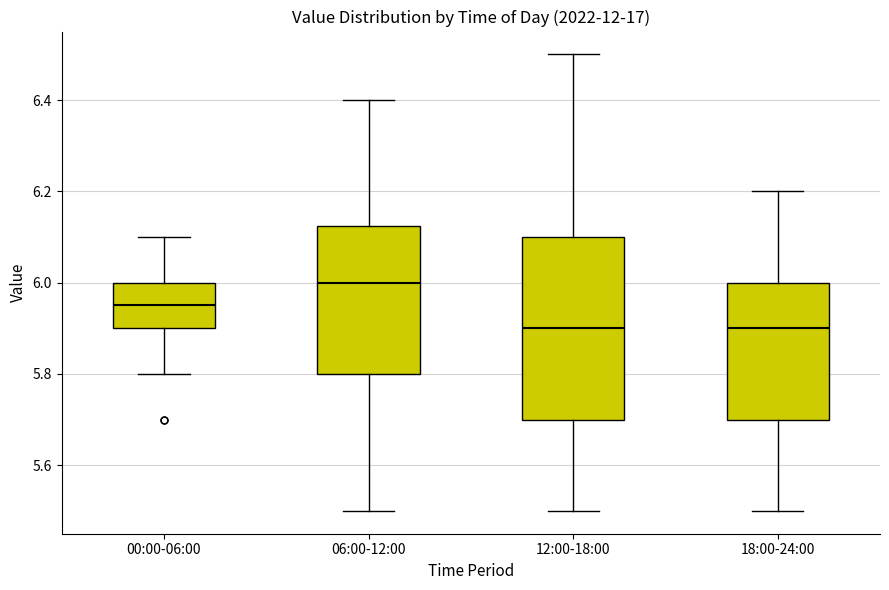

Reading left to right, transcribe this box plot: for each box, give where its median line is, the range the box spans, and where its two whiskers end, as read against the y-axis. The values are not printed on the chart, so give them approximately, as read against the axis.

00:00-06:00: median 5.96, box 5.90 to 6.00, whiskers 5.80 to 6.10
06:00-12:00: median 6.00, box 5.80 to 6.12, whiskers 5.50 to 6.40
12:00-18:00: median 5.90, box 5.70 to 6.10, whiskers 5.50 to 6.50
18:00-24:00: median 5.90, box 5.70 to 6.00, whiskers 5.50 to 6.20